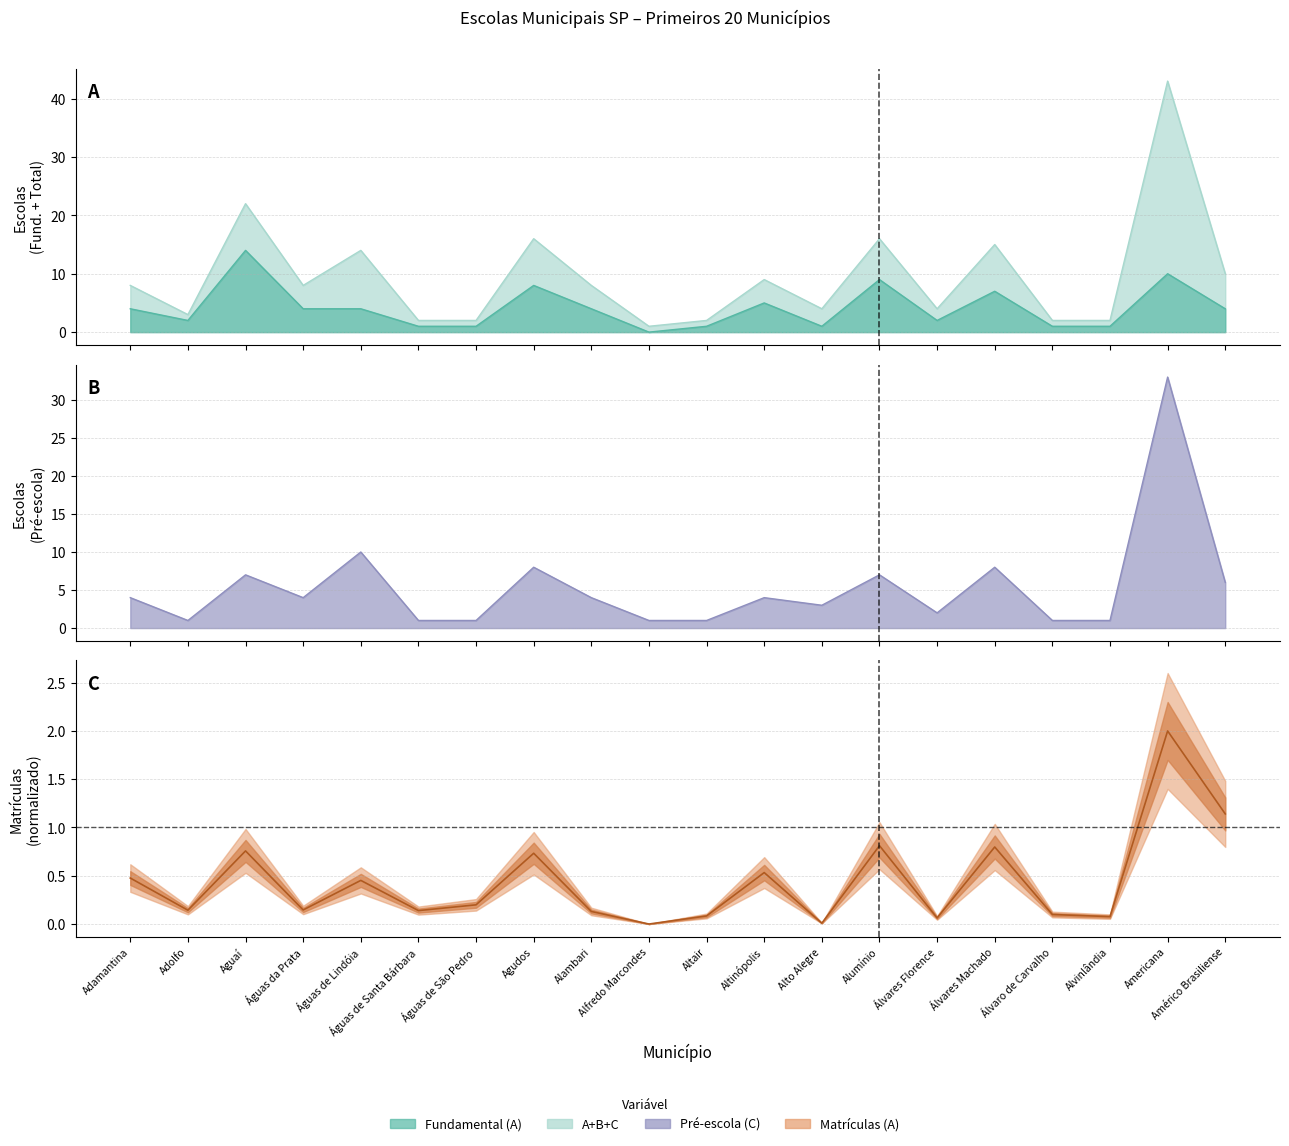

What is the spread (max minus min) of values at Álvares Florence?

3.9